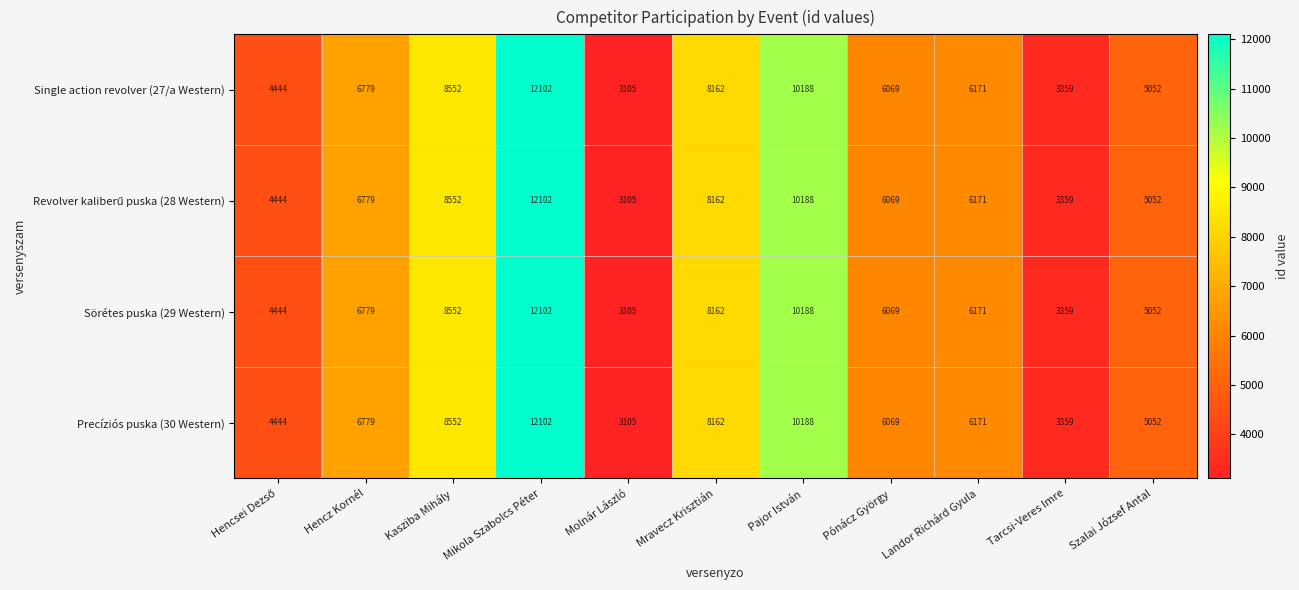

What is the approximate value of Single action revolver (27/a Western) at Landor Richárd Gyula, to the nearest 10?

6170